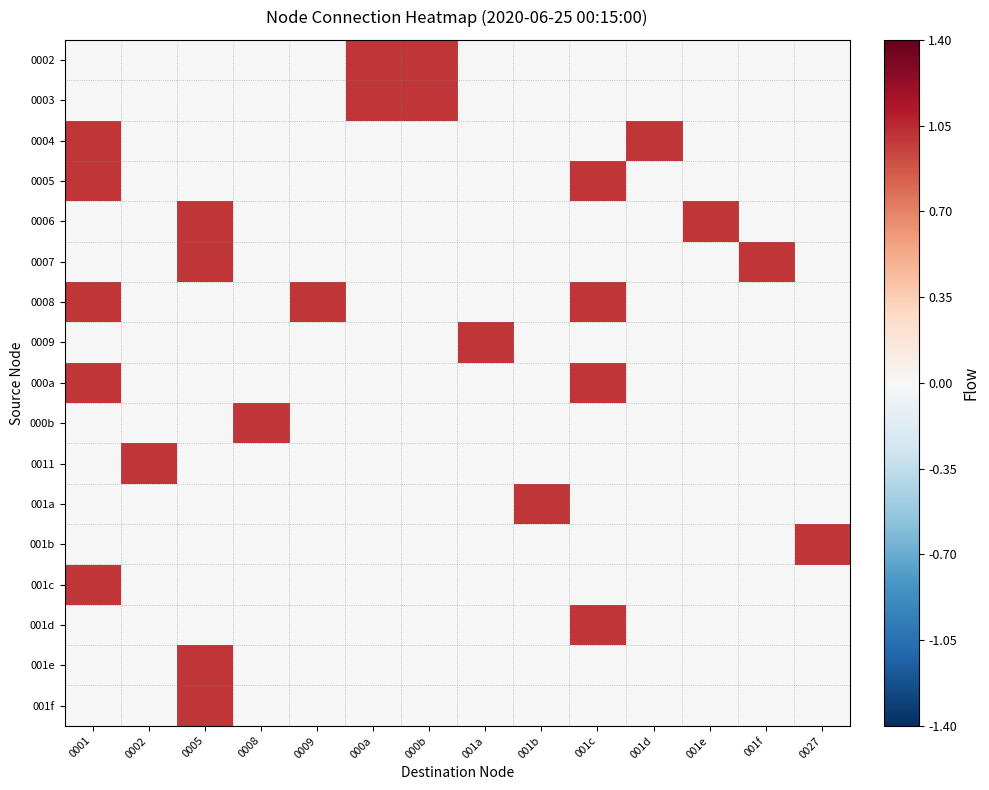

What is the total value across all series at 0002?

1